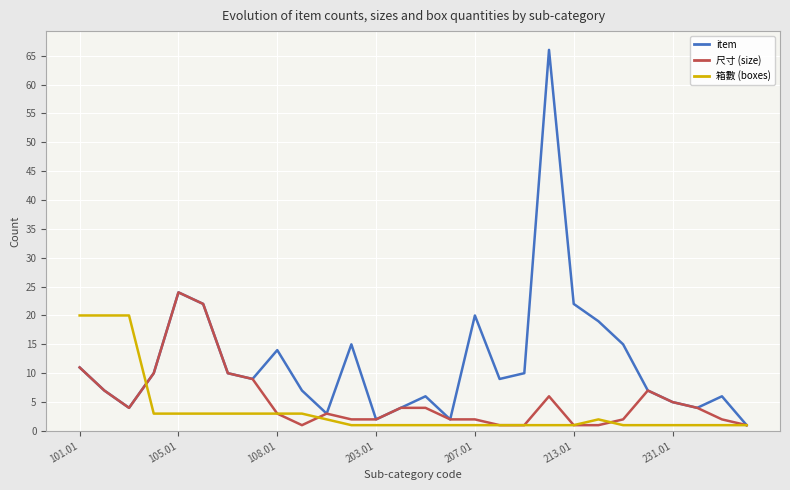

How many lines are shown in the chart?

3